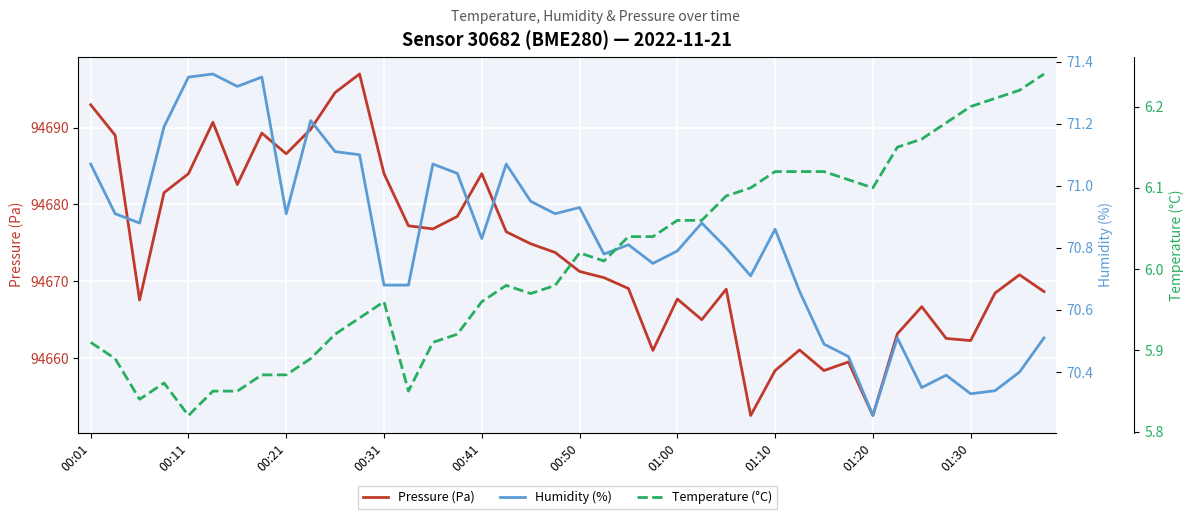

True or false: Temperature (°C) has a value of 1.5 at 14.

False